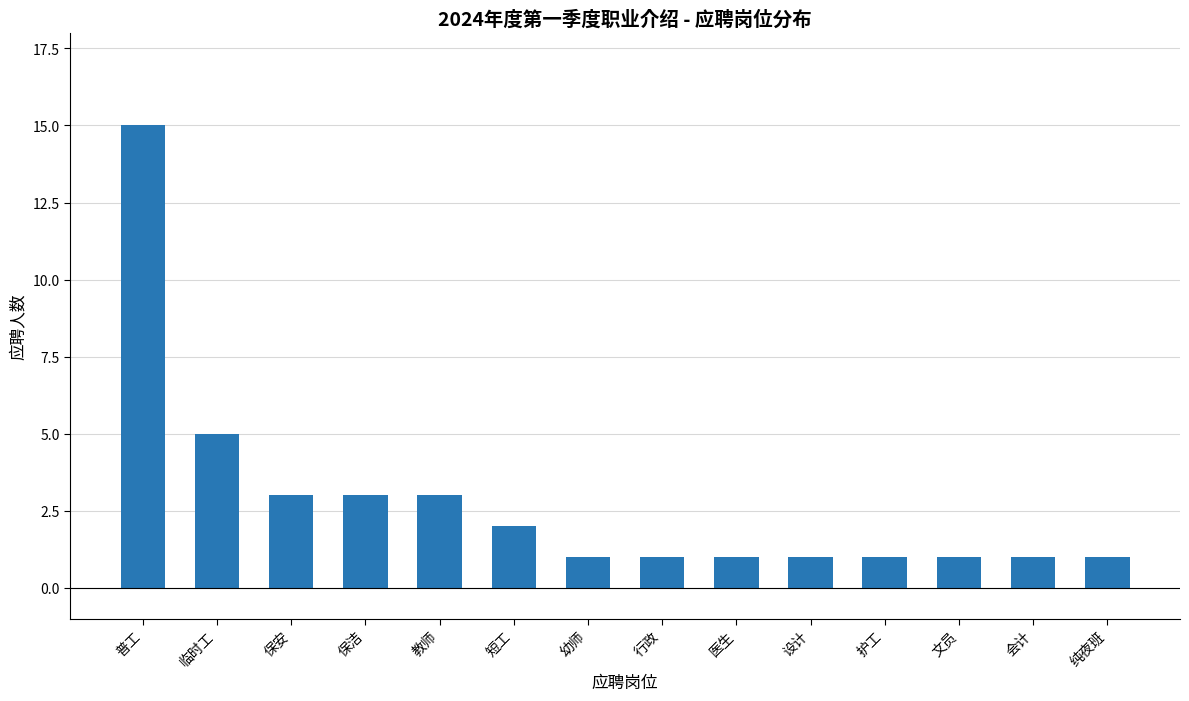

What is the change in value from 保洁 to 医生?

-2